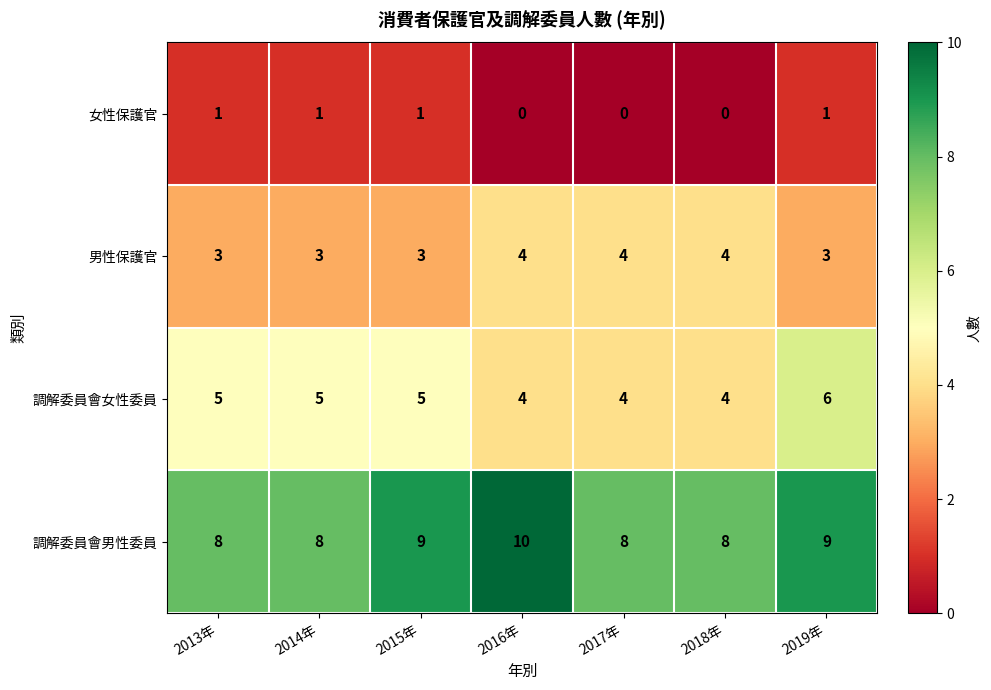

What is the average value of the 男性保護官 series?

3